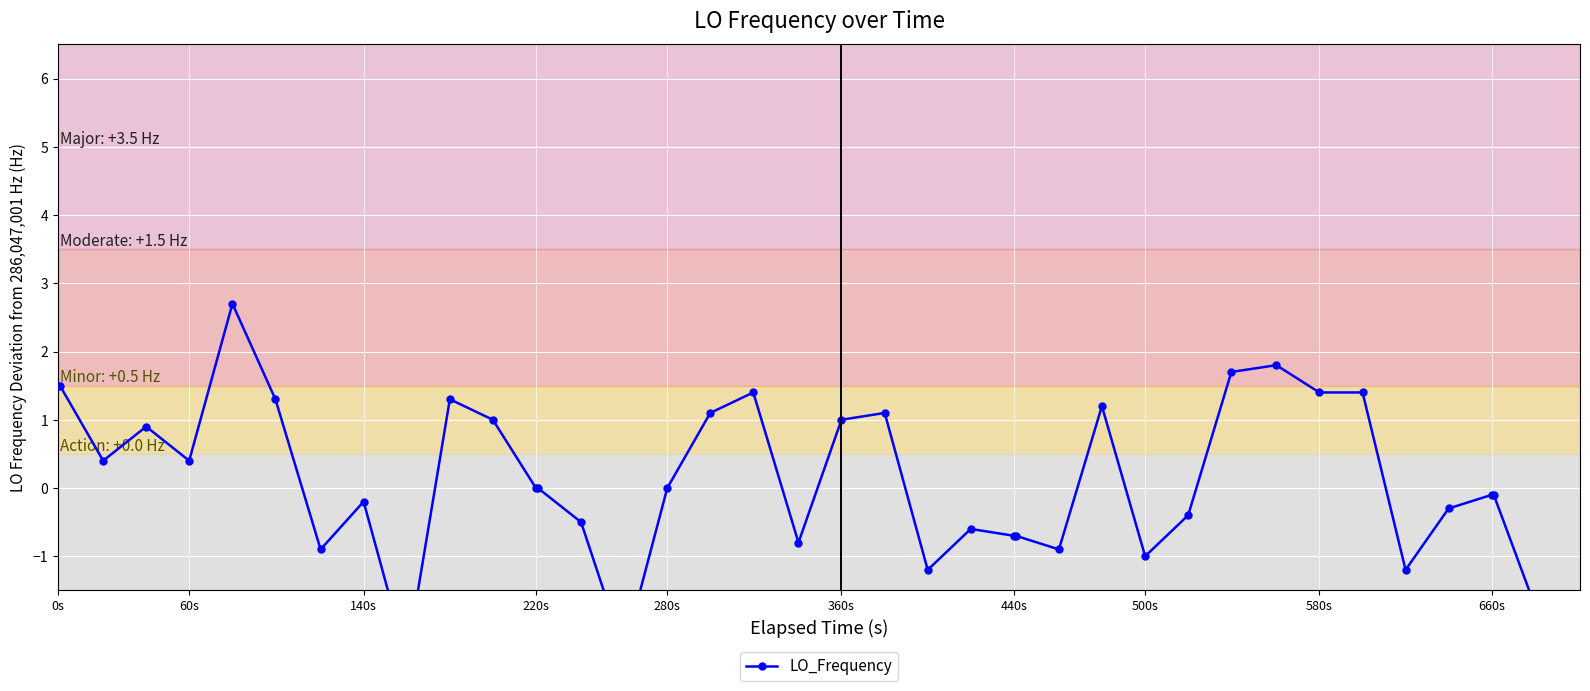

Is this an area chart (filled region under the line)?

No